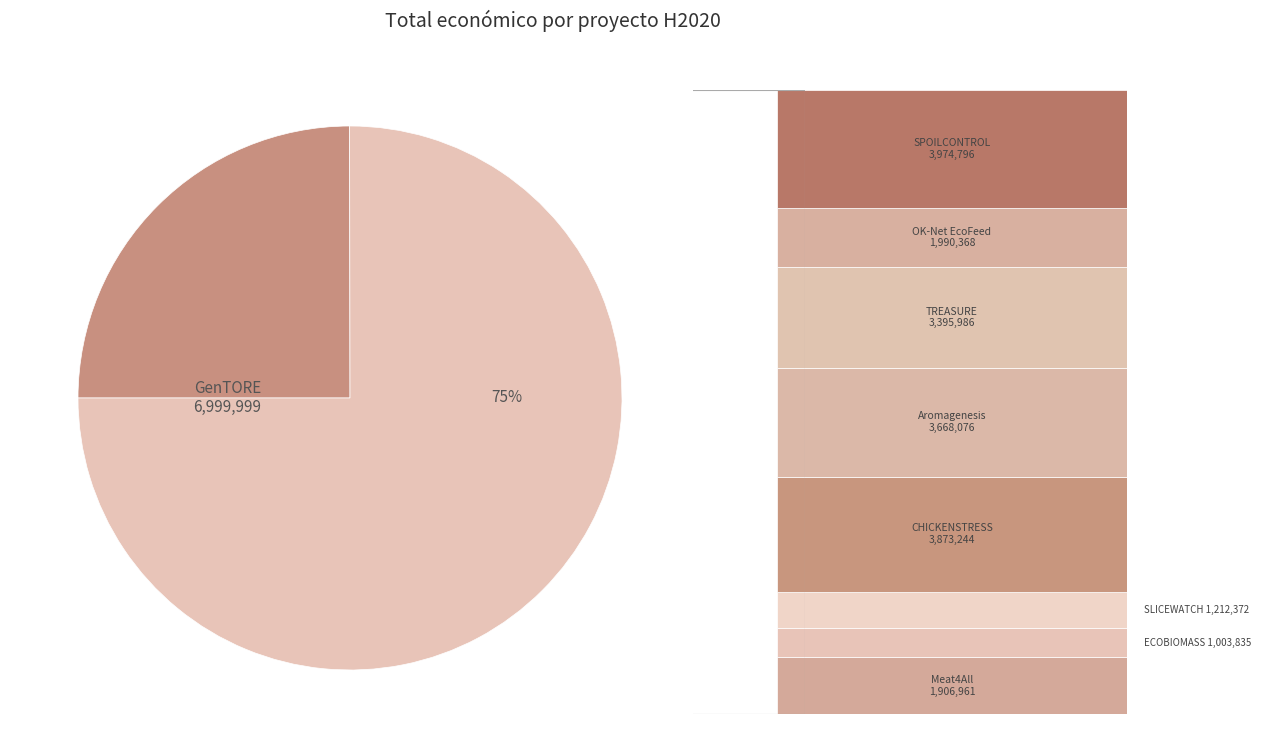

How many segments does this pie chart have?

2